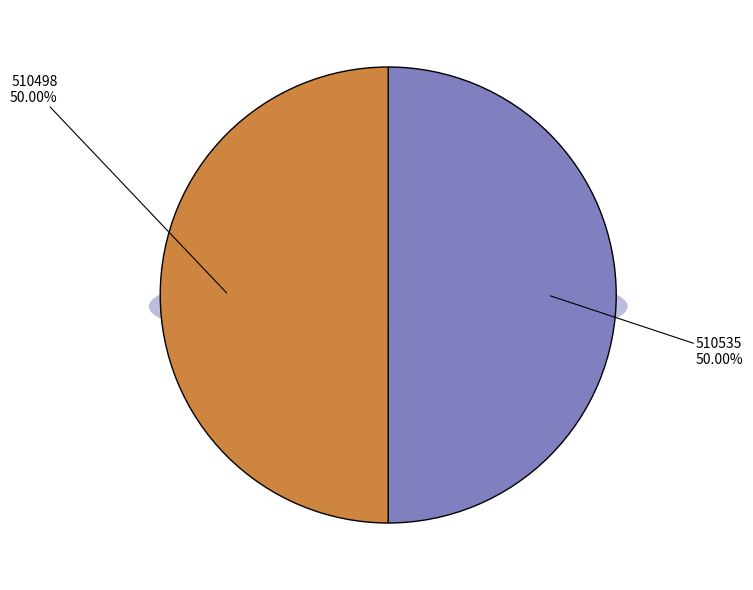

To the nearest percent, what portion does 510535 represent?

50%